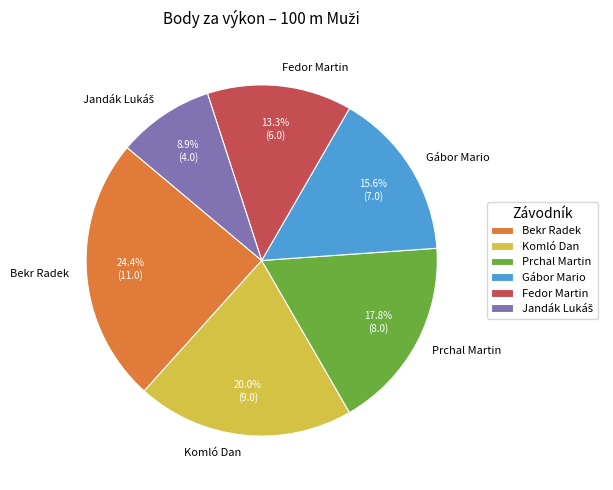

Is there a majority slice in this chart?

No